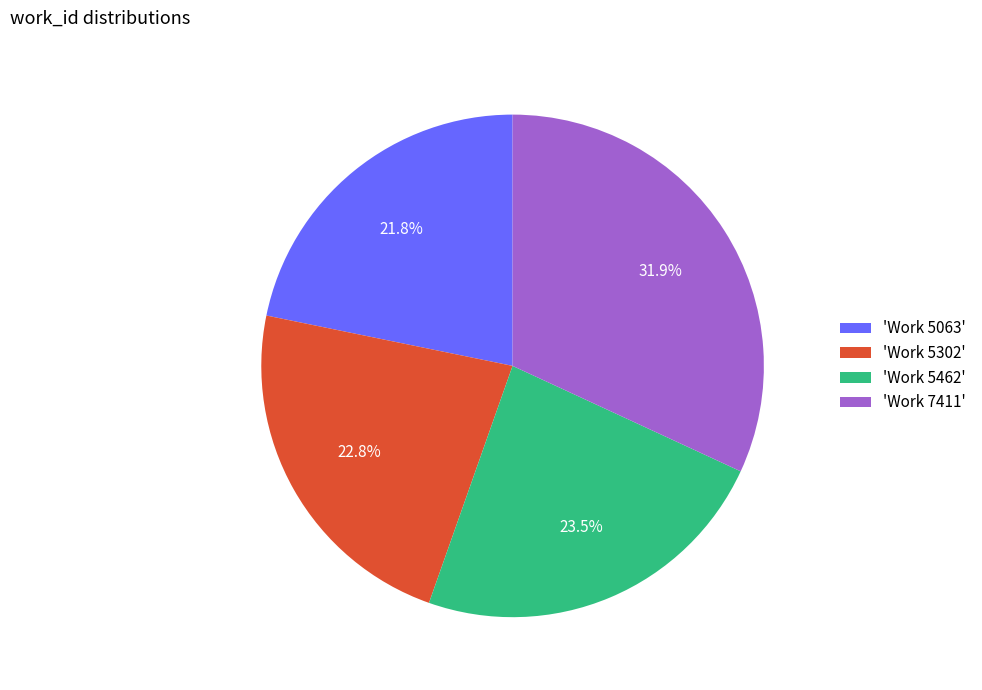

Is the sum of 'Work 5063' and 'Work 5302' greater than half?

No